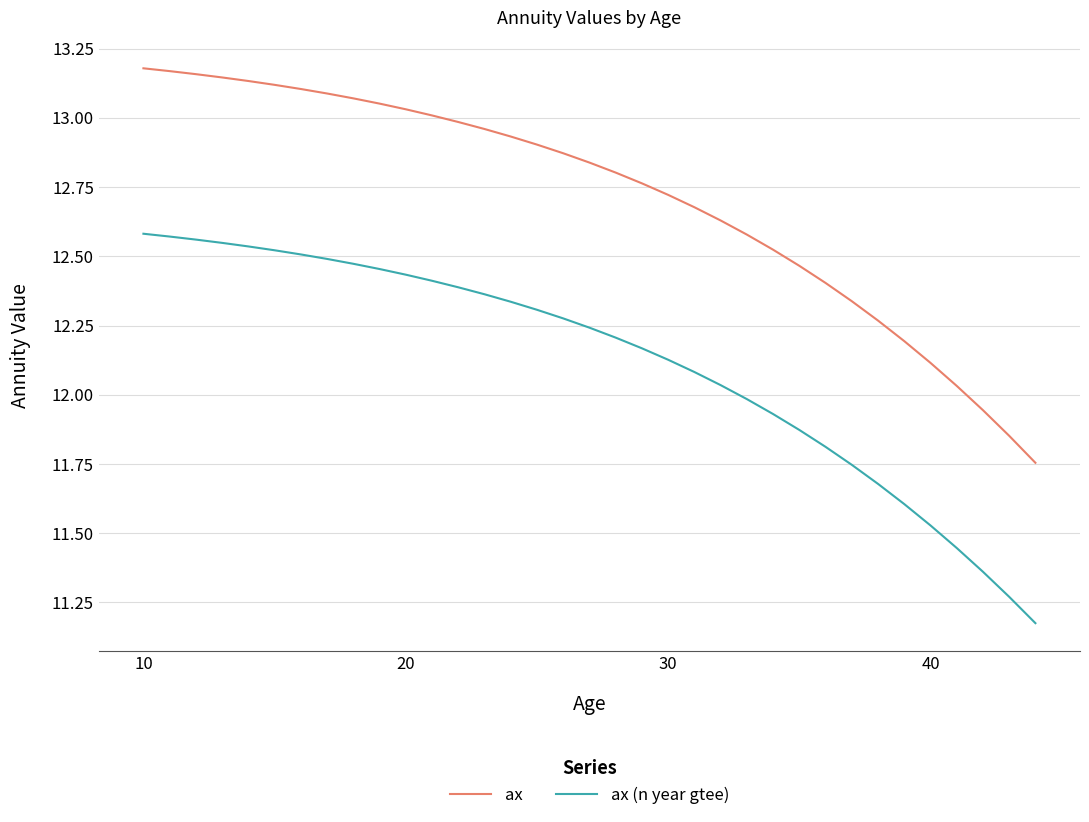

True or false: ax and ax (n year gtee) cross at least once.

False